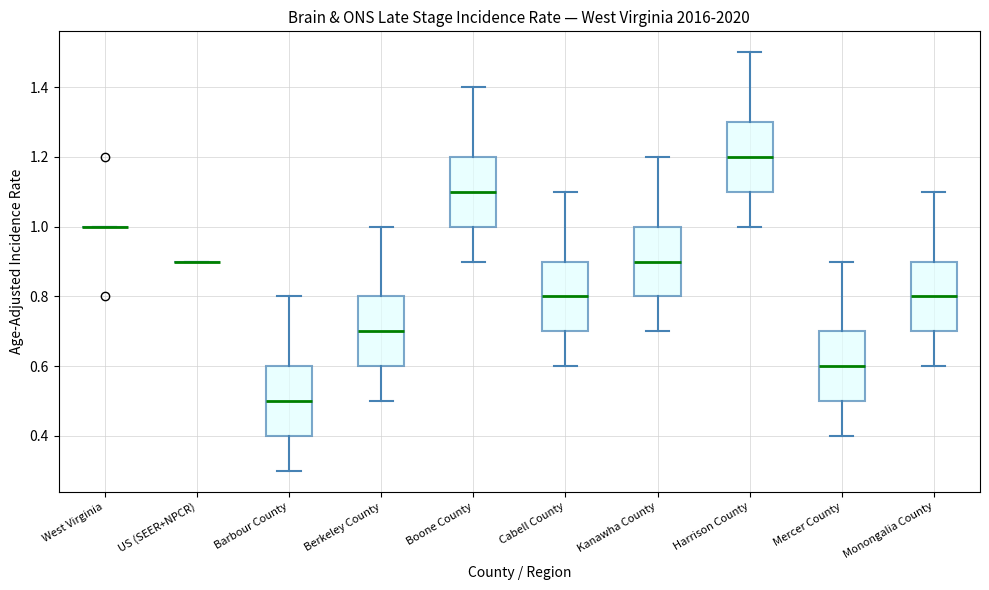

Reading left to right, transcribe this box plot: for each box, give where its median line is, the range the box spans, and where its two whiskers end, as read against the y-axis. The values are not printed on the chart, so give them approximately, as read against the axis.

West Virginia: box collapsed to a line at 1.0, whiskers 1.0 to 1.0
US (SEER+NPCR): box collapsed to a line at 0.9, whiskers 0.9 to 0.9
Barbour County: median 0.5, box 0.4 to 0.6, whiskers 0.3 to 0.8
Berkeley County: median 0.7, box 0.6 to 0.8, whiskers 0.5 to 1.0
Boone County: median 1.1, box 1.0 to 1.2, whiskers 0.9 to 1.4
Cabell County: median 0.8, box 0.7 to 0.9, whiskers 0.6 to 1.1
Kanawha County: median 0.9, box 0.8 to 1.0, whiskers 0.7 to 1.2
Harrison County: median 1.2, box 1.1 to 1.3, whiskers 1.0 to 1.5
Mercer County: median 0.6, box 0.5 to 0.7, whiskers 0.4 to 0.9
Monongalia County: median 0.8, box 0.7 to 0.9, whiskers 0.6 to 1.1